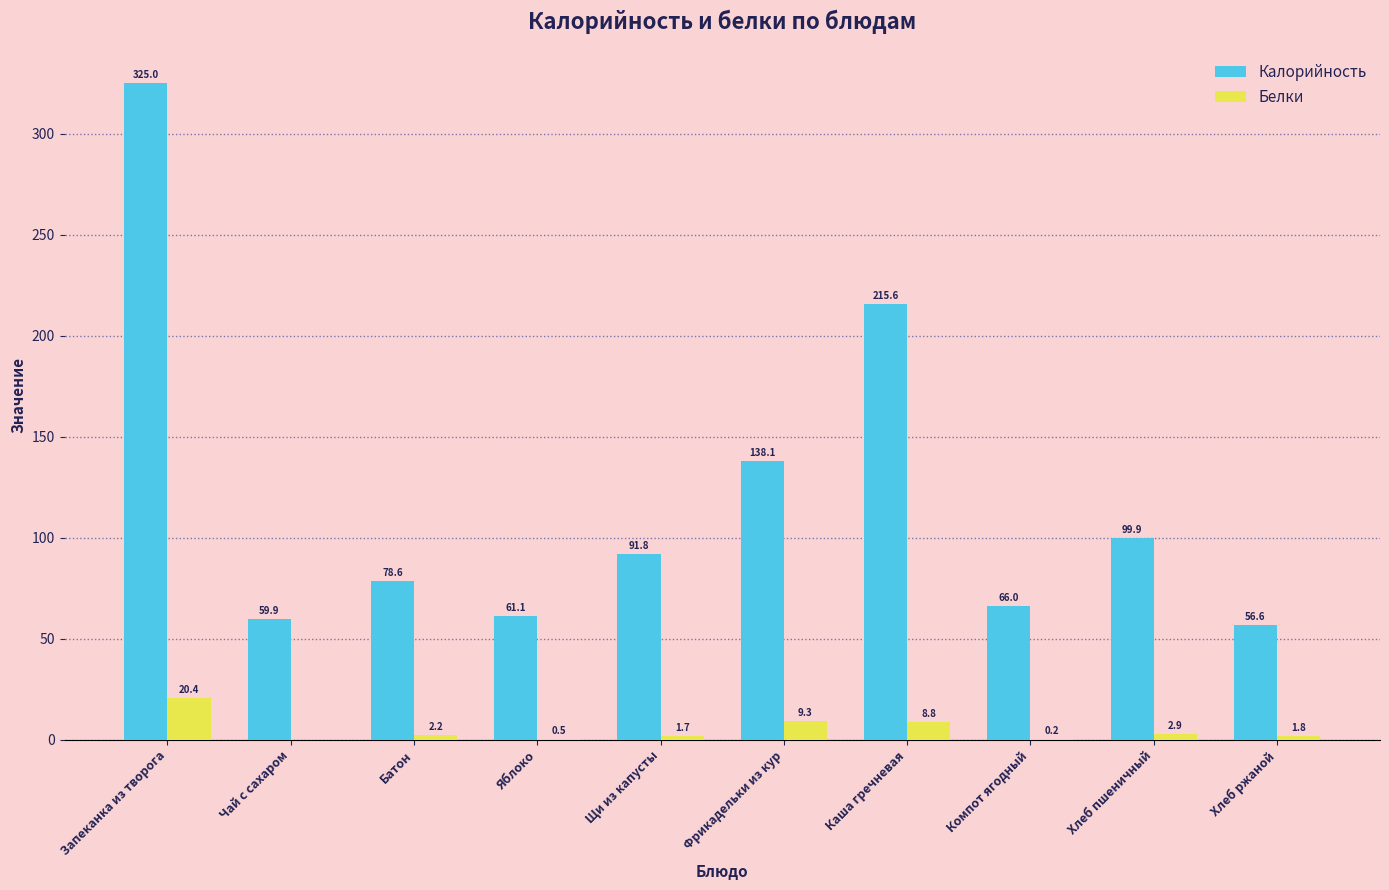

Which series has the largest total across all categories?

Калорийность